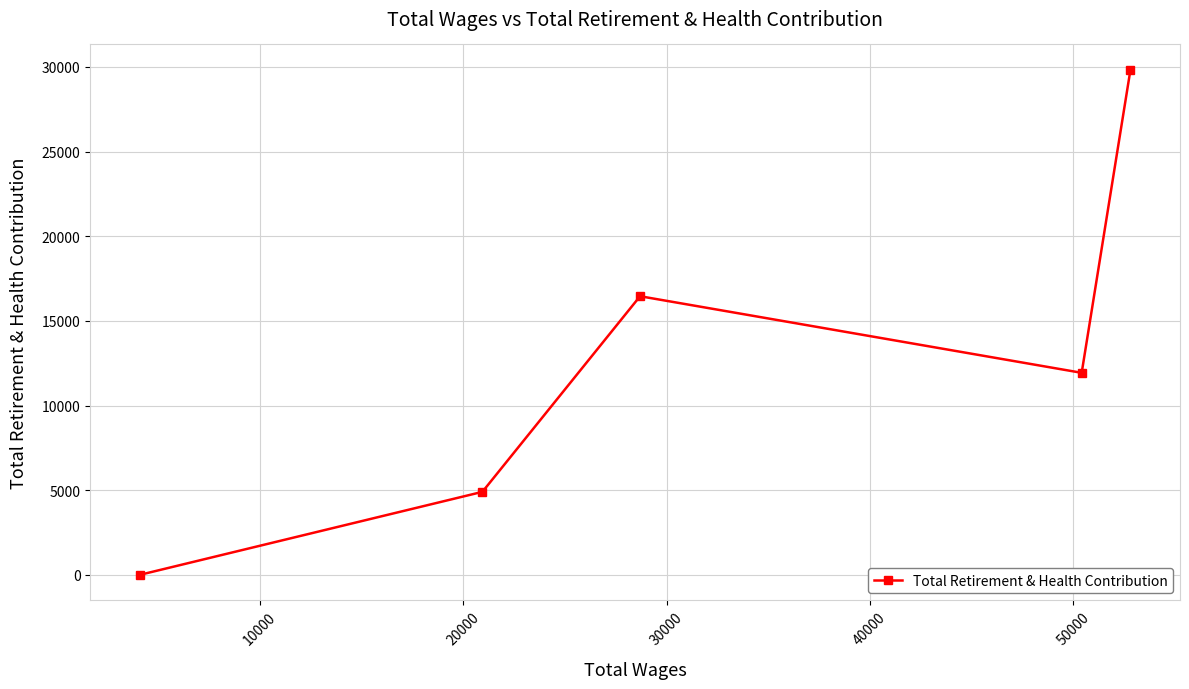

What is the average value?

12625